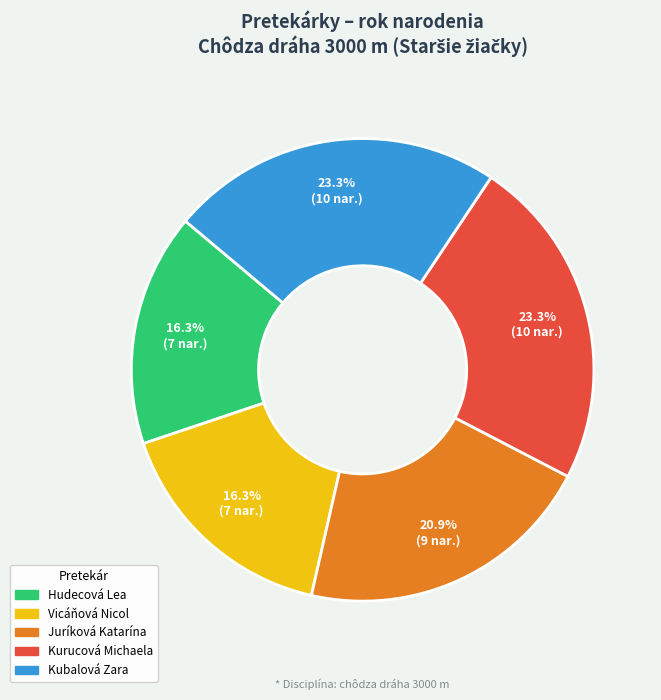

Is there any slice that represents more than half of the pie?

No